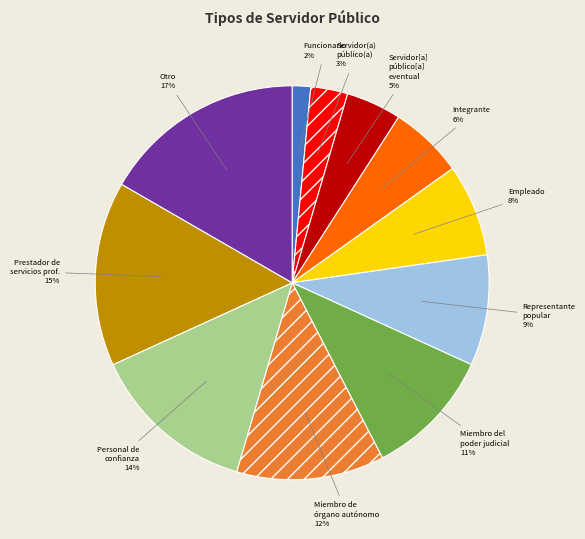

How many slices are in this pie chart?

11